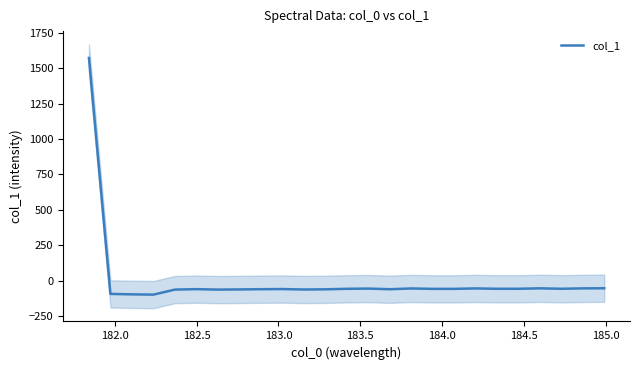

What is the highest value of the col_1 series?

1571.6